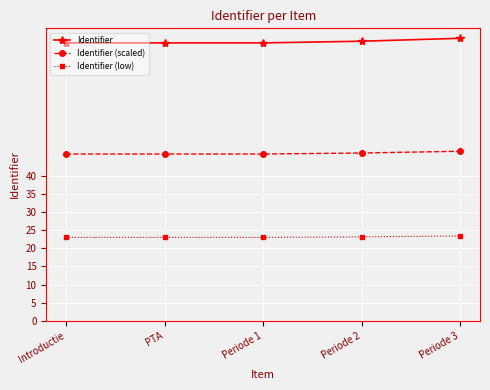

What is the minimum value for Identifier?

76.8